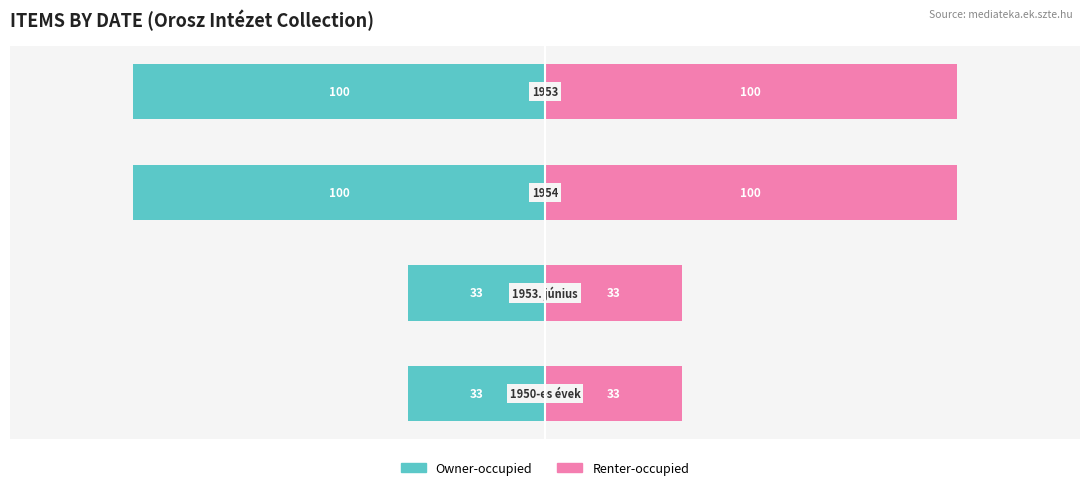

The Renter-occupied series shows 39.1 at 3. True or false?

False